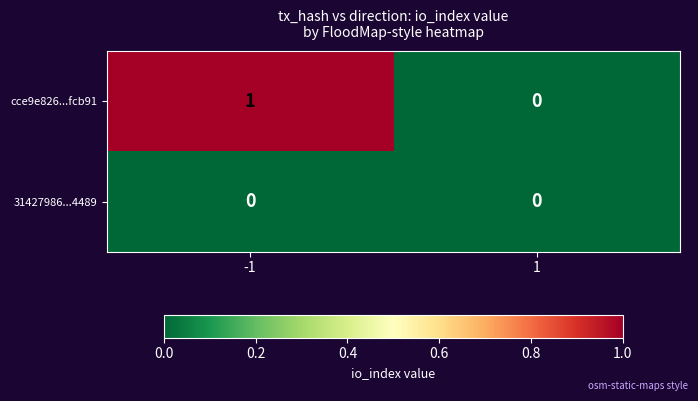

How many data points does each series have?

2